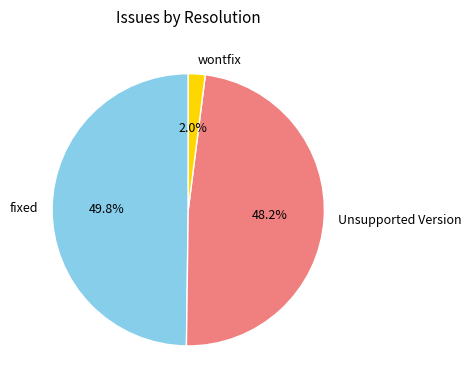

How many slices are in this pie chart?

3